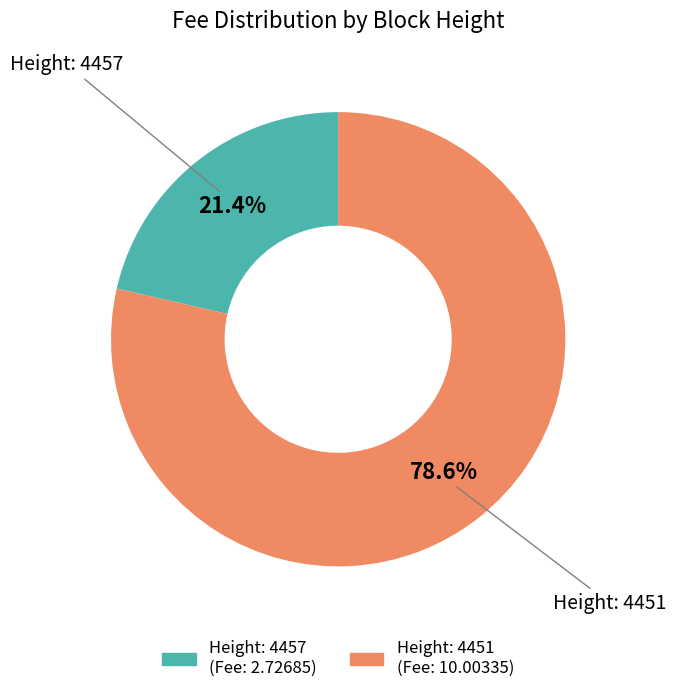

How many segments does this pie chart have?

2